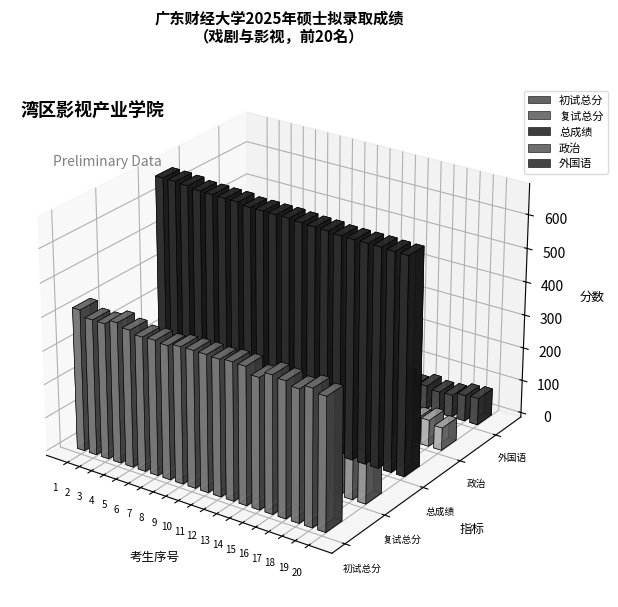

List the labels in order of 初试总分 value, smallest first.

15, 18, 20, 8, 6, 7, 17, 2, 3, 12, 19, 9, 10, 11, 16, 14, 5, 13, 4, 1